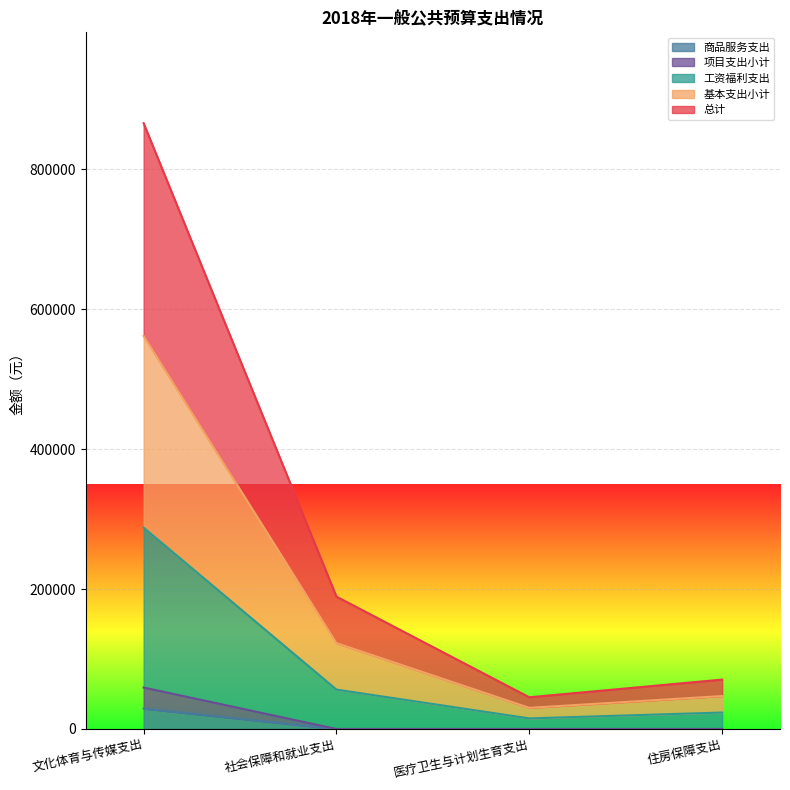

What is the difference between the maximum and second lowest values in the 项目支出小计 series?

59221.4